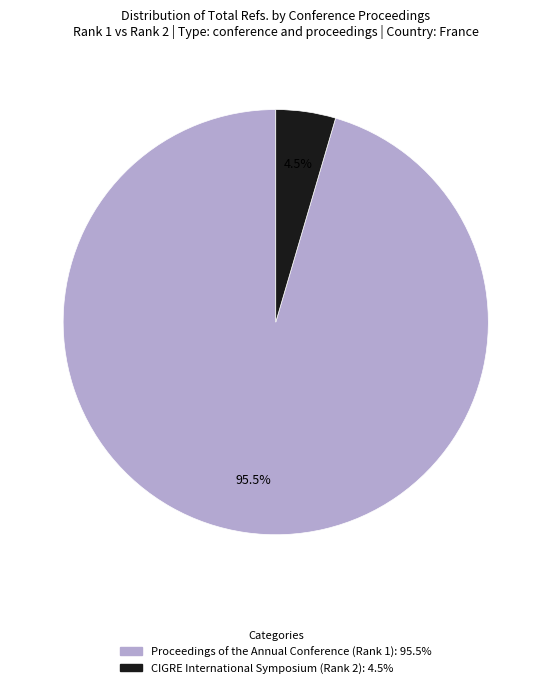

To the nearest percent, what is the difference between the CIGRE International Symposium (Rank 2) and Proceedings of the Annual Conference (Rank 1) slice percentages?

91%